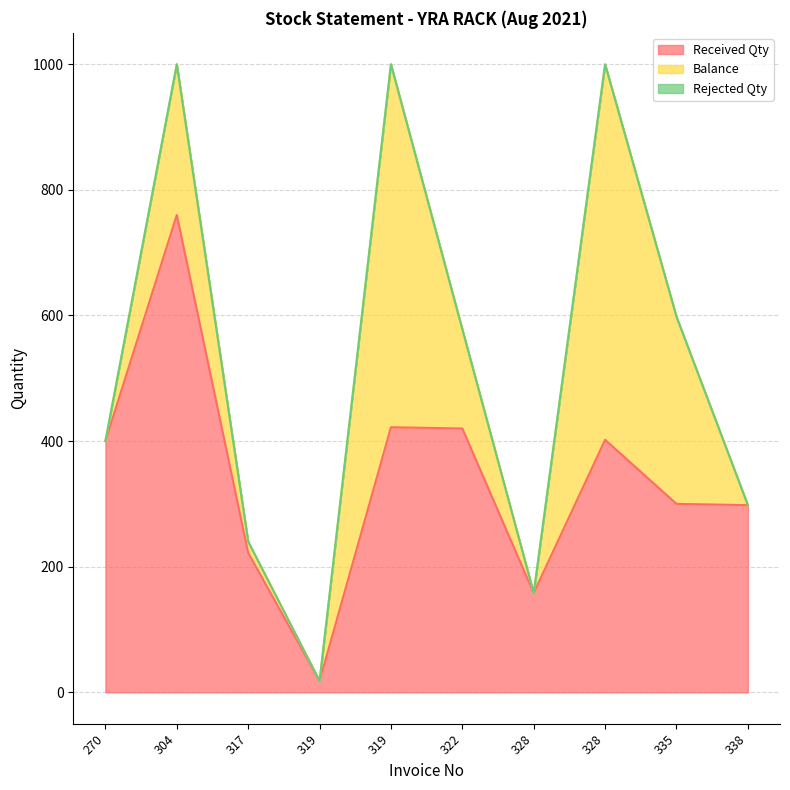

Which category has the lowest value in the Rejected Qty series?

270